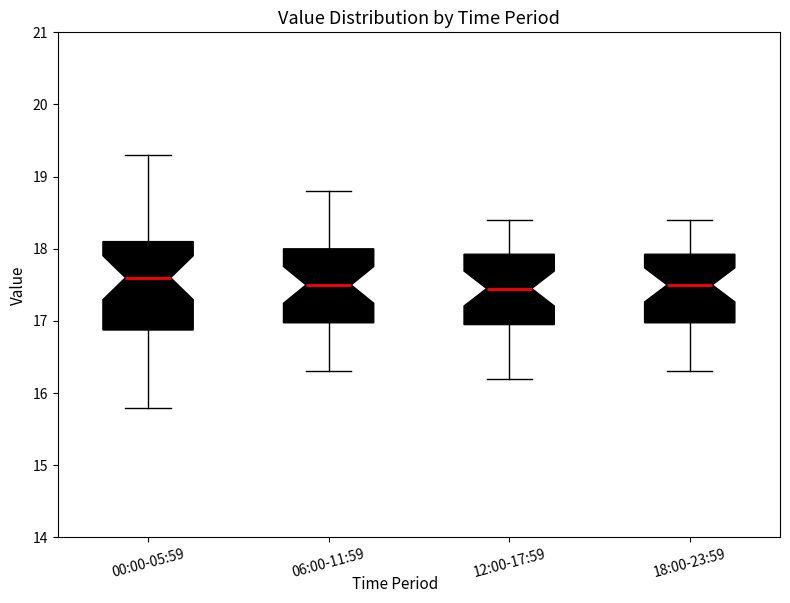

Reading left to right, transcribe this box plot: for each box, give where its median line is, the range the box spans, and where its two whiskers end, as read against the y-axis. The values are not printed on the chart, so give them approximately, as read against the axis.

00:00-05:59: median 17.6, box 16.9 to 18.1, whiskers 15.8 to 19.3
06:00-11:59: median 17.5, box 17.0 to 18.0, whiskers 16.3 to 18.8
12:00-17:59: median 17.5, box 17.0 to 17.9, whiskers 16.2 to 18.4
18:00-23:59: median 17.5, box 17.0 to 17.9, whiskers 16.3 to 18.4